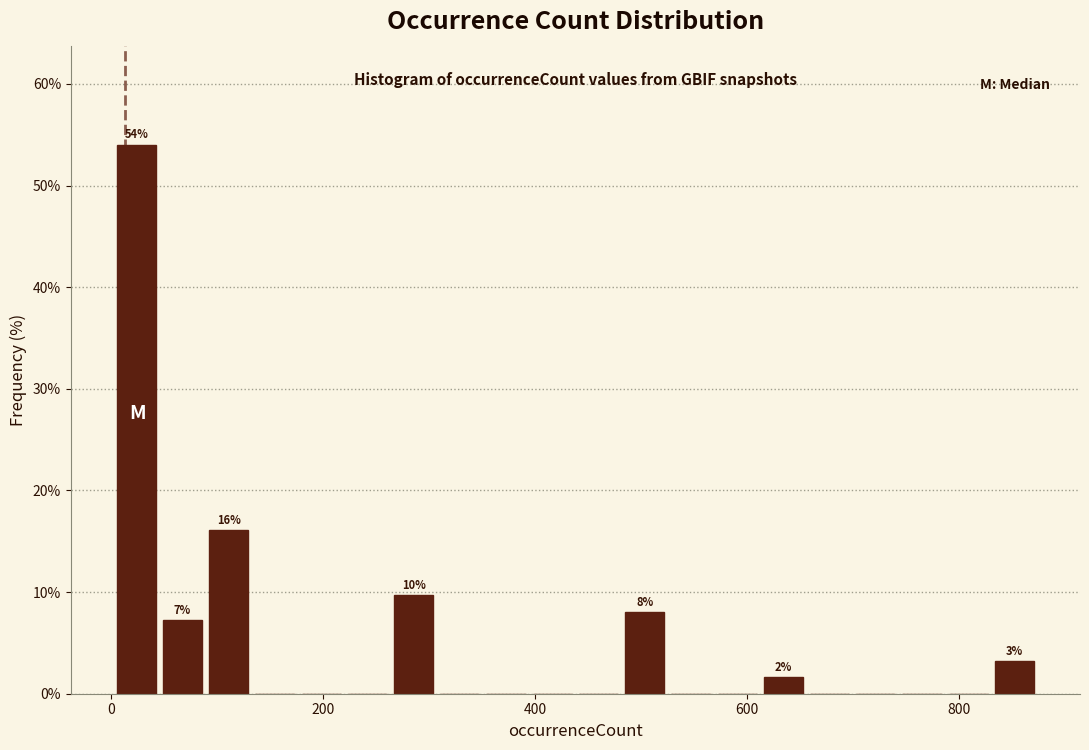

Read against the x-axis, roughly where is the centre of the tallest bar?

20